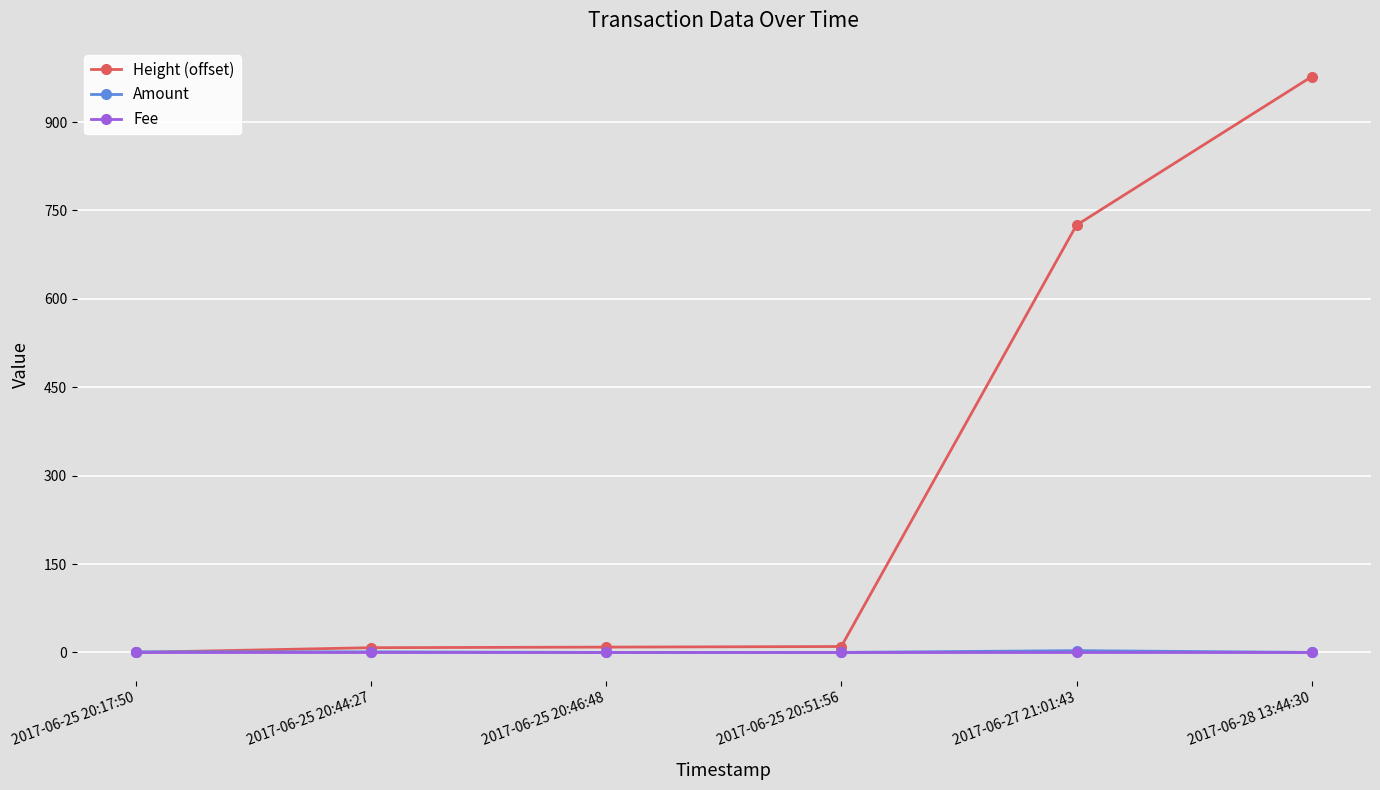

What is the label of the 6th point from the left?

2017-06-28 13:44:30